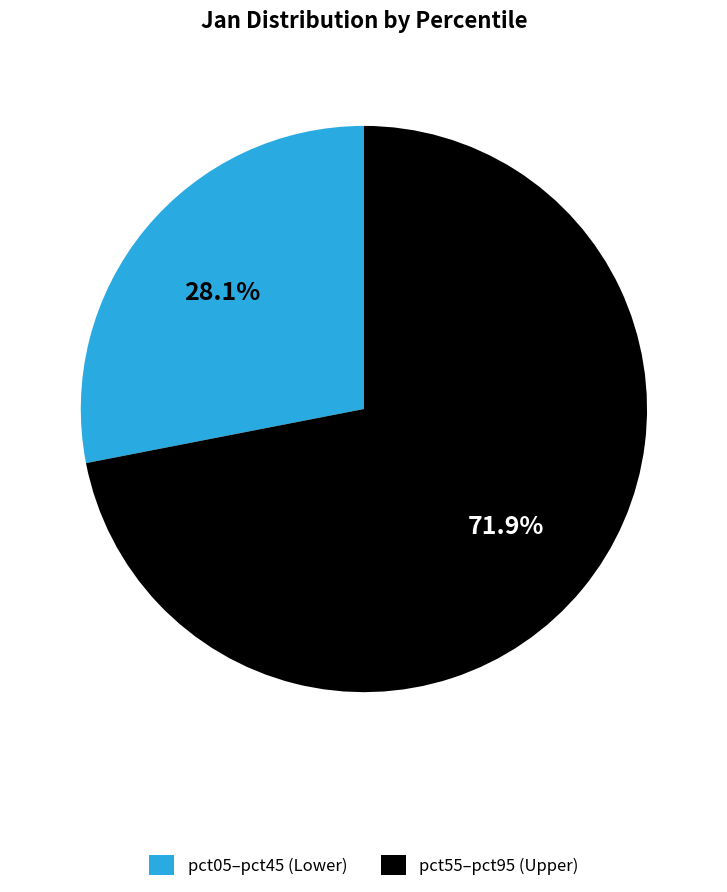

Rank the categories by value from lowest to highest.

pct05–pct45 (Lower), pct55–pct95 (Upper)